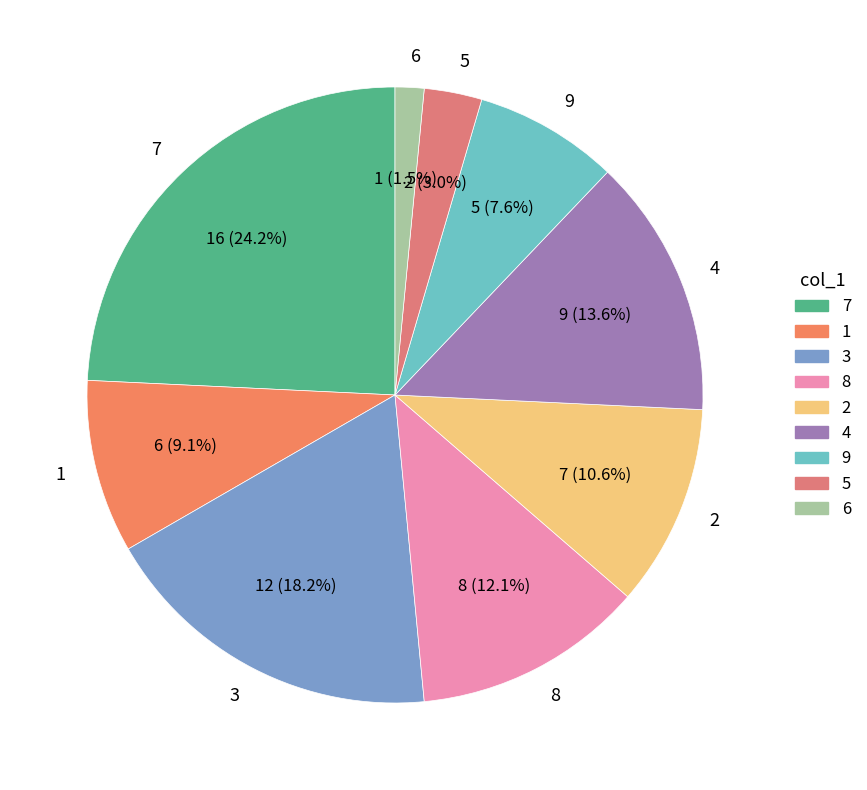

What is the smallest slice in the pie chart?

6